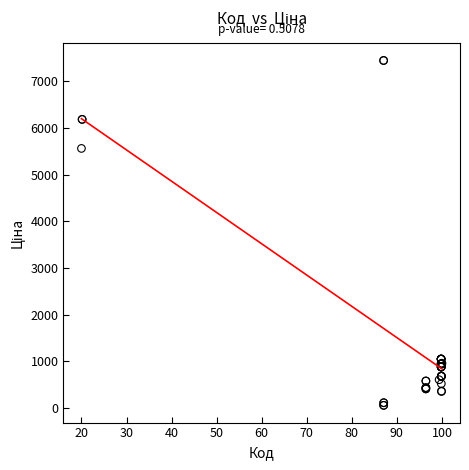

What Y value in the scatter plot is closest to 3750?

5560.3